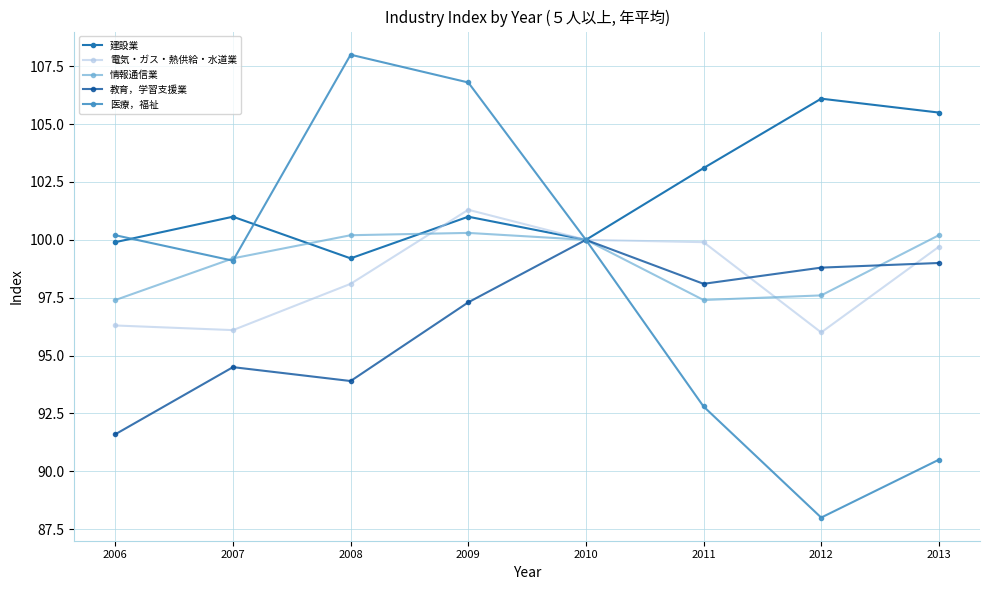

What is the greatest value displayed?

108.0